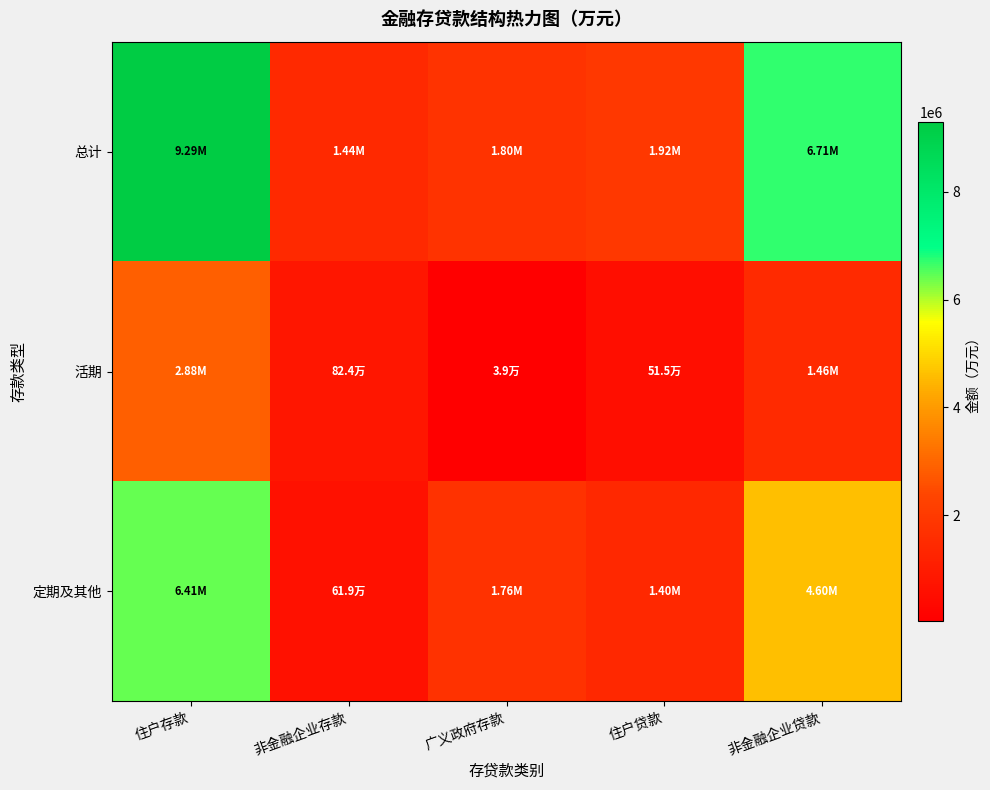

Reading left to right, transcribe all the data shown in this chart.

总计: 住户存款=9291379.5	非金融企业存款=1442348.5	广义政府存款=1798267.1	住户贷款=1920214.0	非金融企业贷款=6707022.5
活期: 住户存款=2880894.1	非金融企业存款=823826.0	广义政府存款=39450.6	住户贷款=515242.6	非金融企业贷款=1464917.2
定期及其他: 住户存款=6410485.4	非金融企业存款=618522.5	广义政府存款=1758816.5	住户贷款=1404971.4	非金融企业贷款=4604597.0